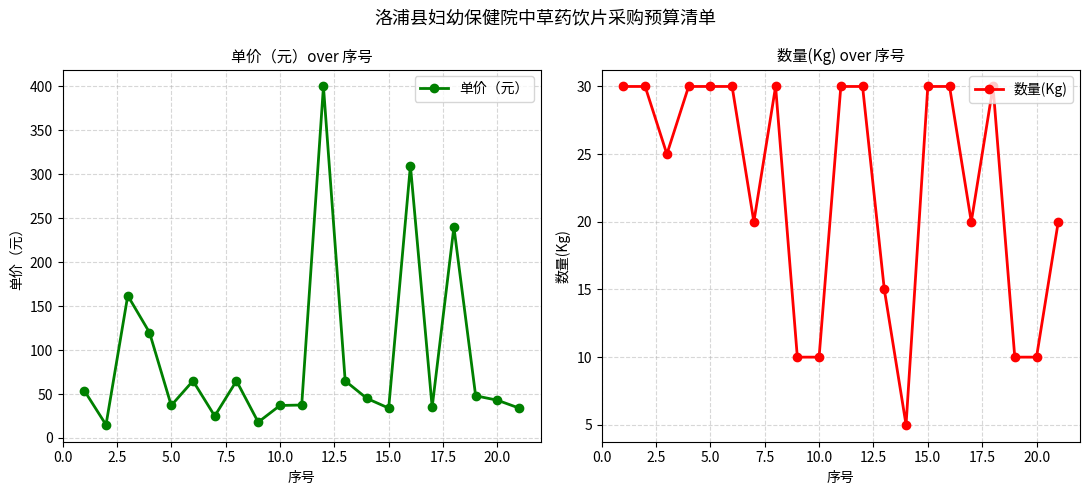

How many times do 单价（元） and 数量(Kg) cross each other?

2